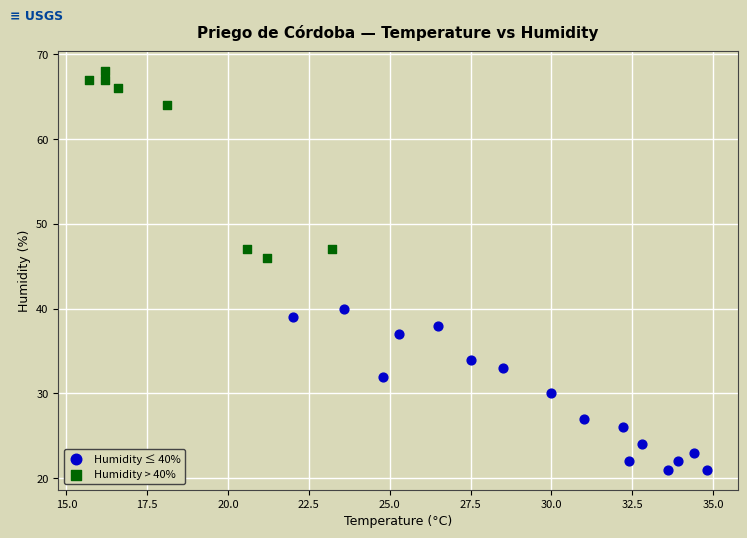

What are all the series names shown in the legend?

Humidity ≤ 40%, Humidity > 40%